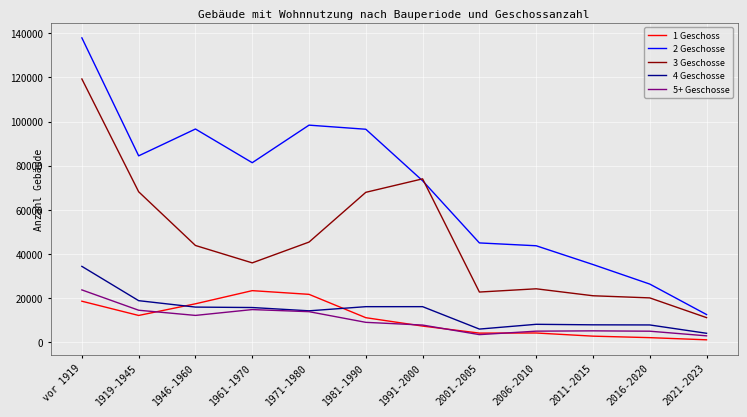

Which category has the lowest value in the 4 Geschosse series?

2021-2023